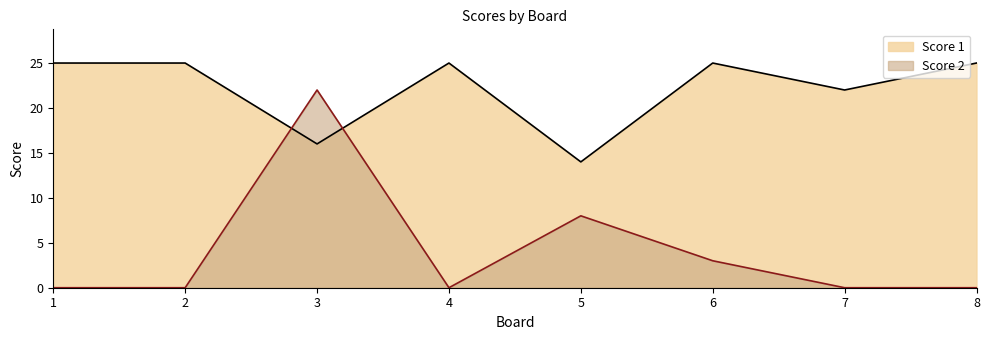

What is the maximum value shown in the chart?

25